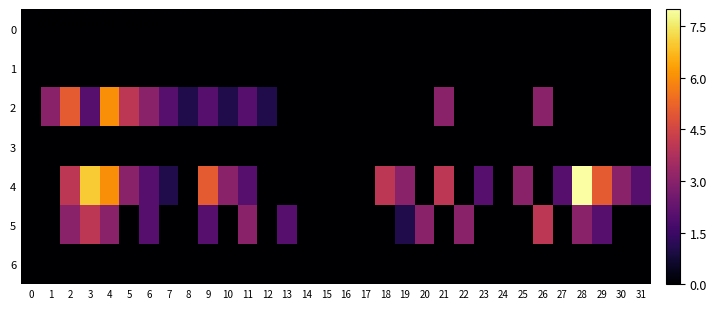

What is the maximum value shown in the chart?

8